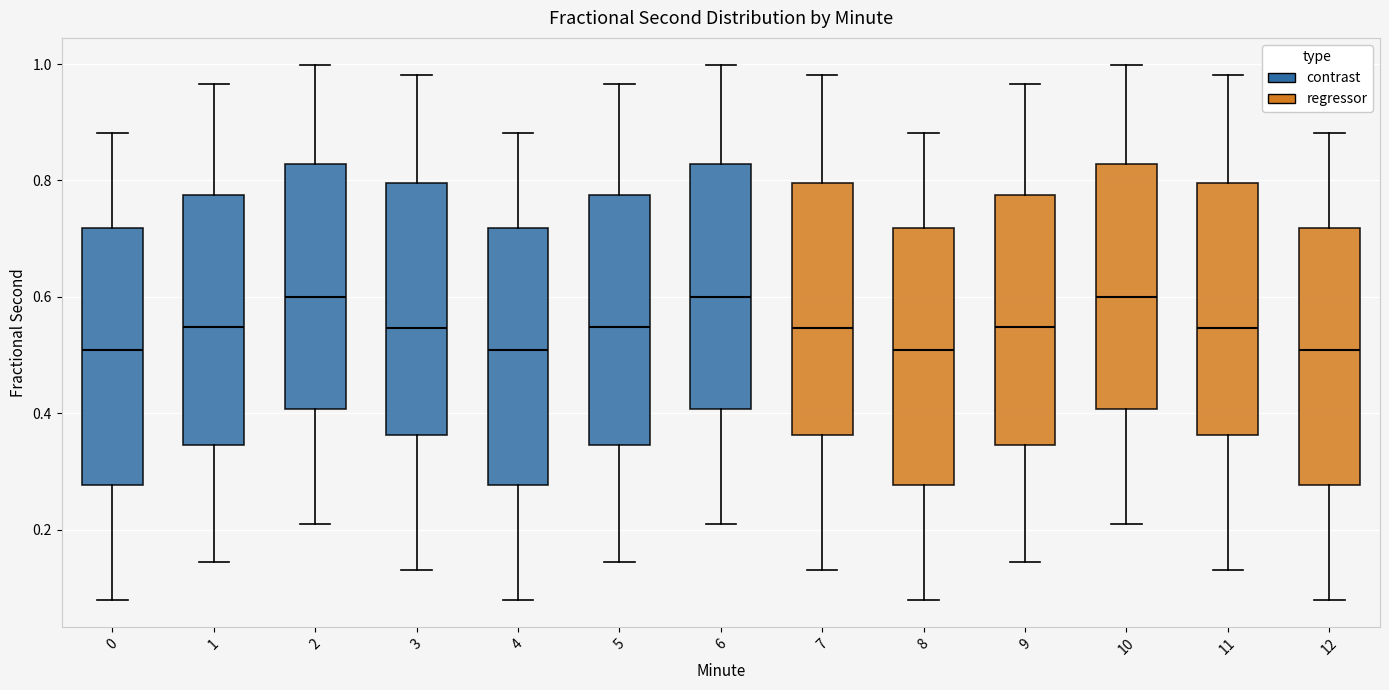

Where does the median line of the box at x = 0 sit on the y-axis? The values are not printed on the chart, so give them approximately, as read against the axis.

0.50